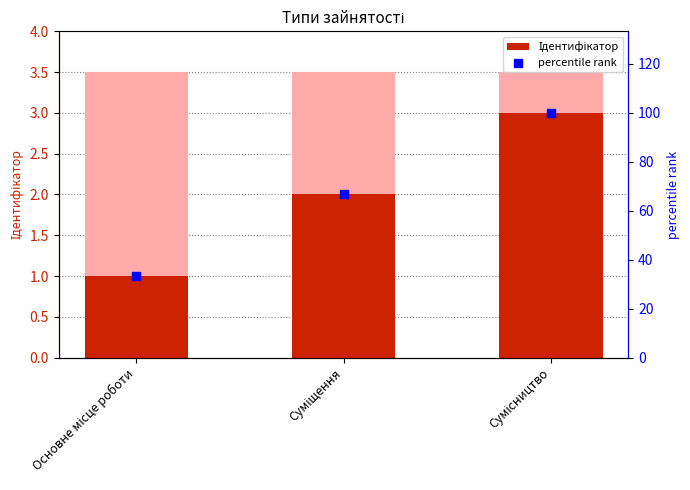

At which category is the sum across all series the highest?

Сумісництво